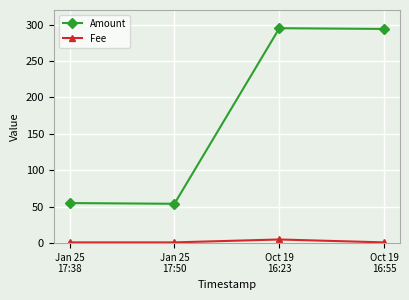

What is the spread (max minus min) of values at Oct 19
16:23?

290